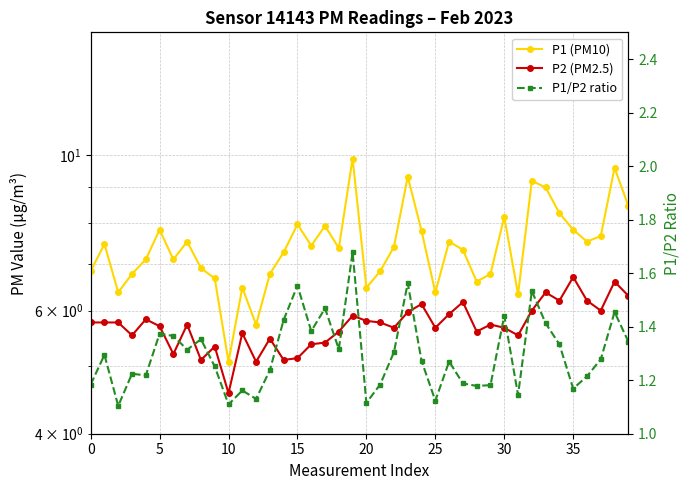

What is the sum of the P1 (PM10) values at 29 and 22?

14.2